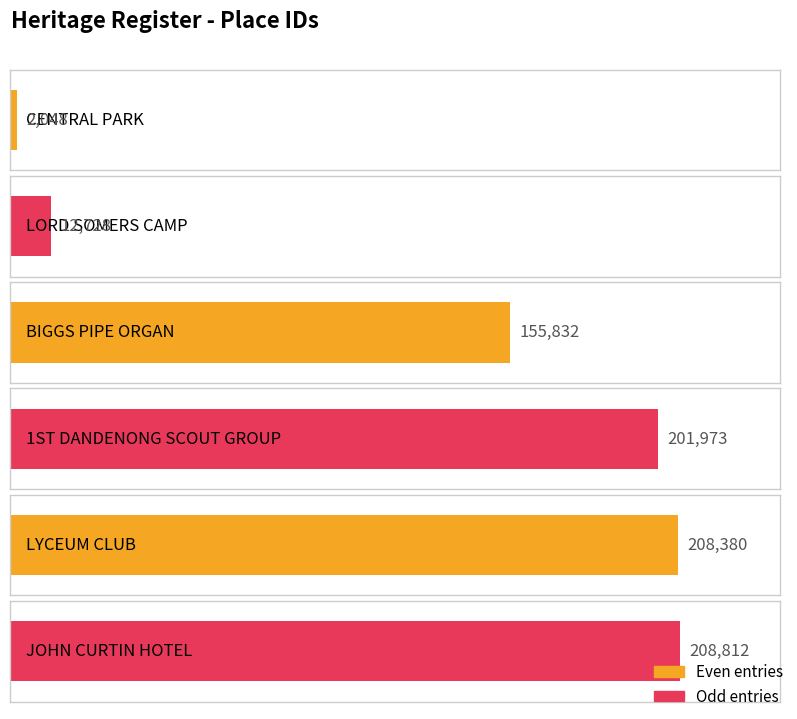

How many data points are above 201973?

2